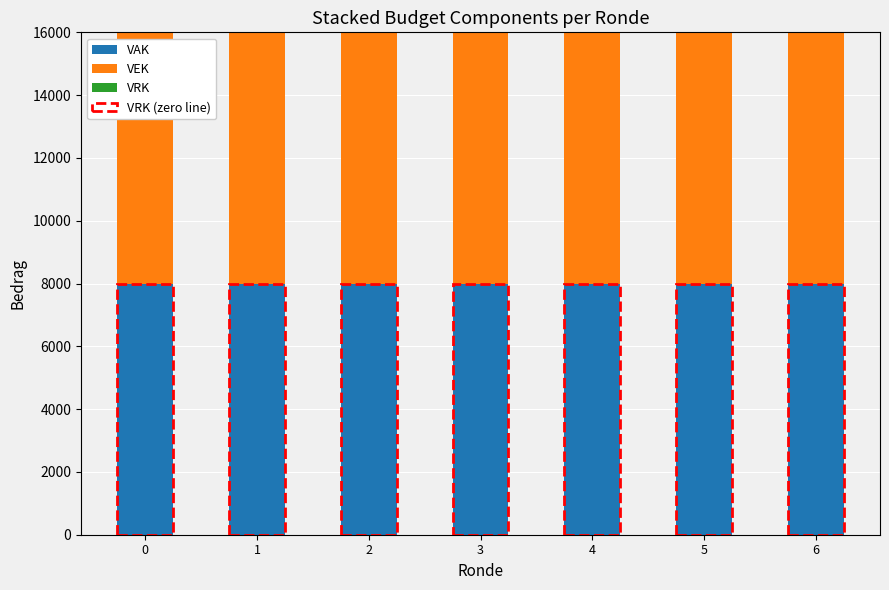

Rank the series by their maximum value, from lowest to highest.

VRK, VAK, VEK